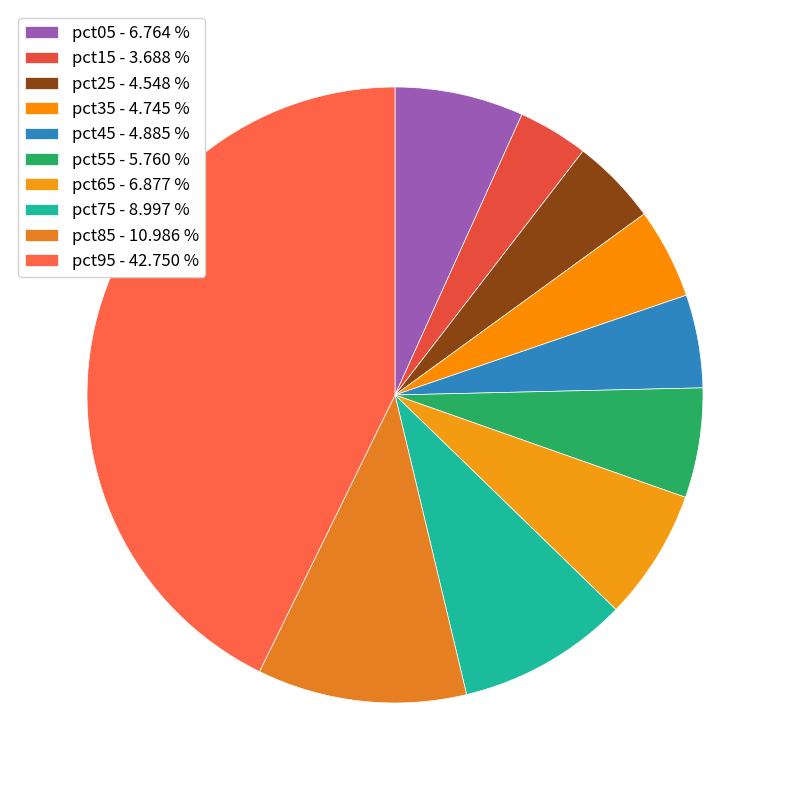

How many segments does this pie chart have?

10